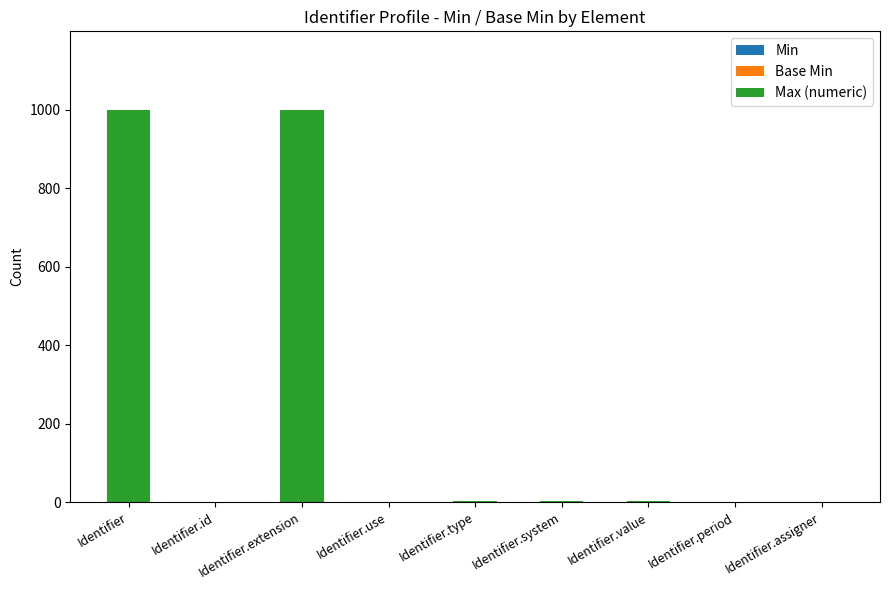

What is the total value across all series at Identifier?

999